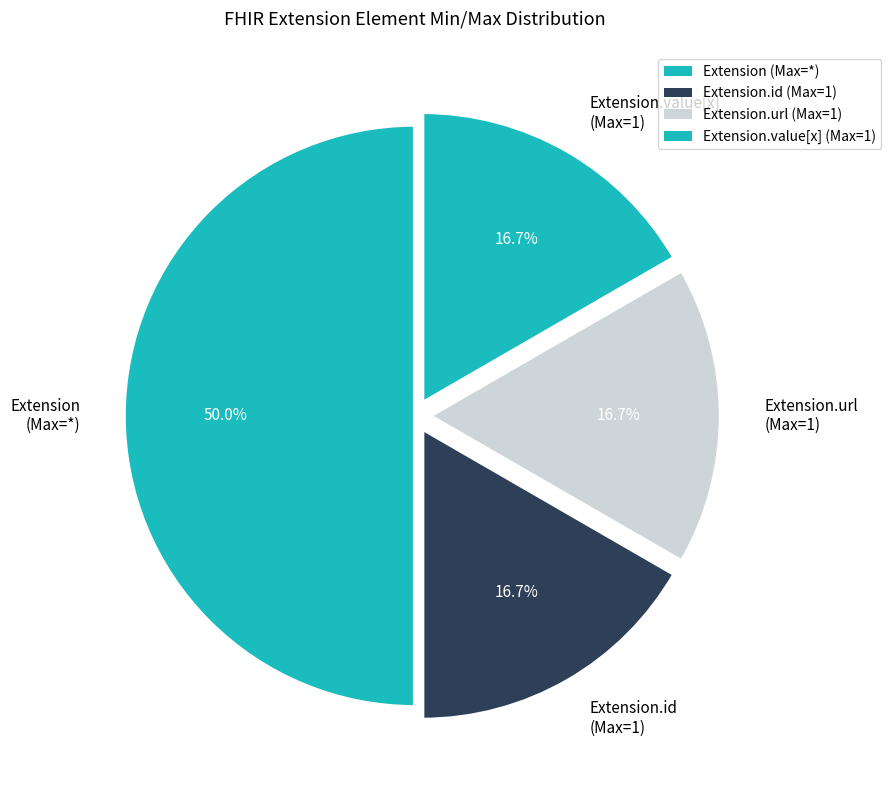

Combined, do Extension.id (Max=1) and Extension (Max=*) account for over 50%?

Yes